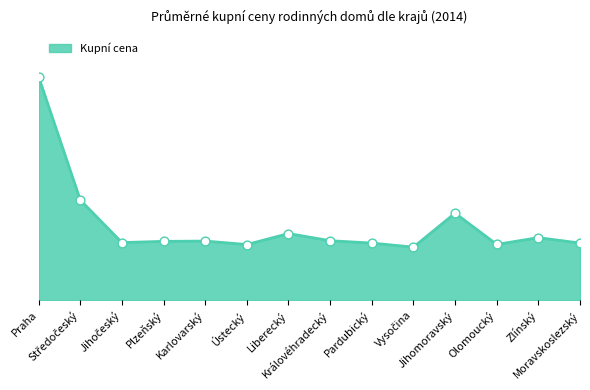

Which has a higher value, Moravskoslezský or Vysočina?

Moravskoslezský